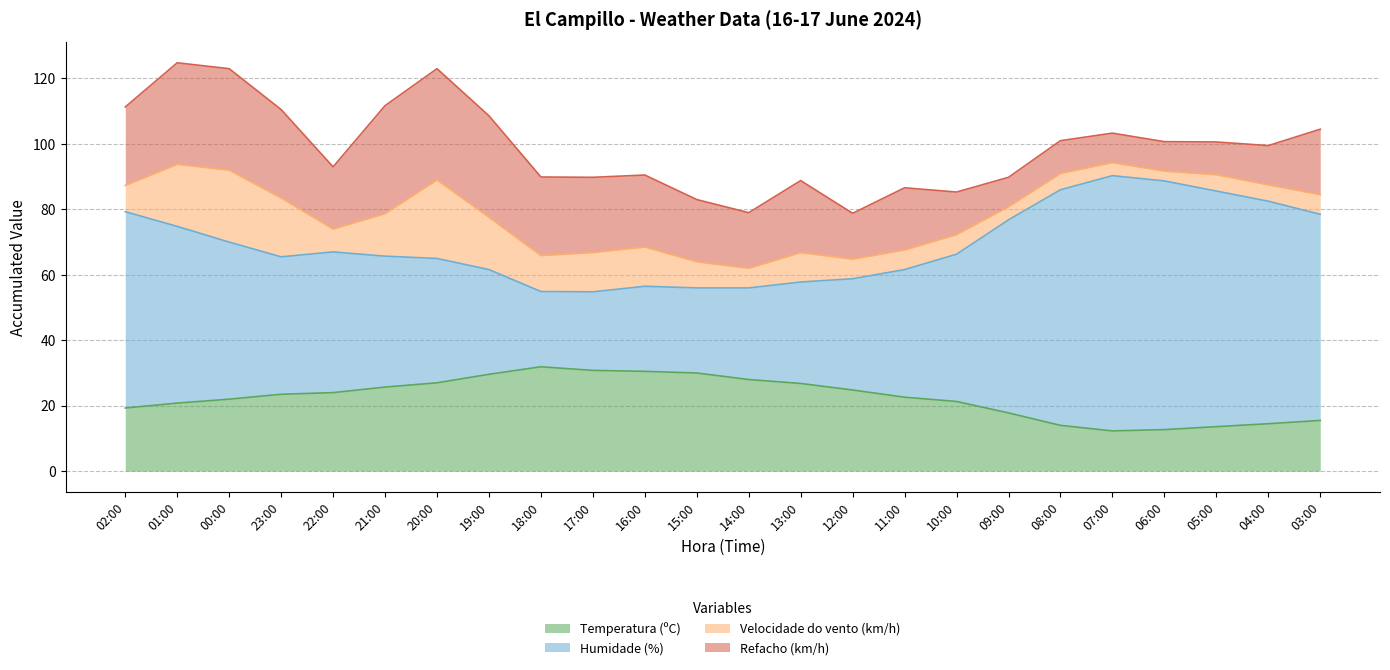

Where does the Humidade (%) series first go above 66?

02:00